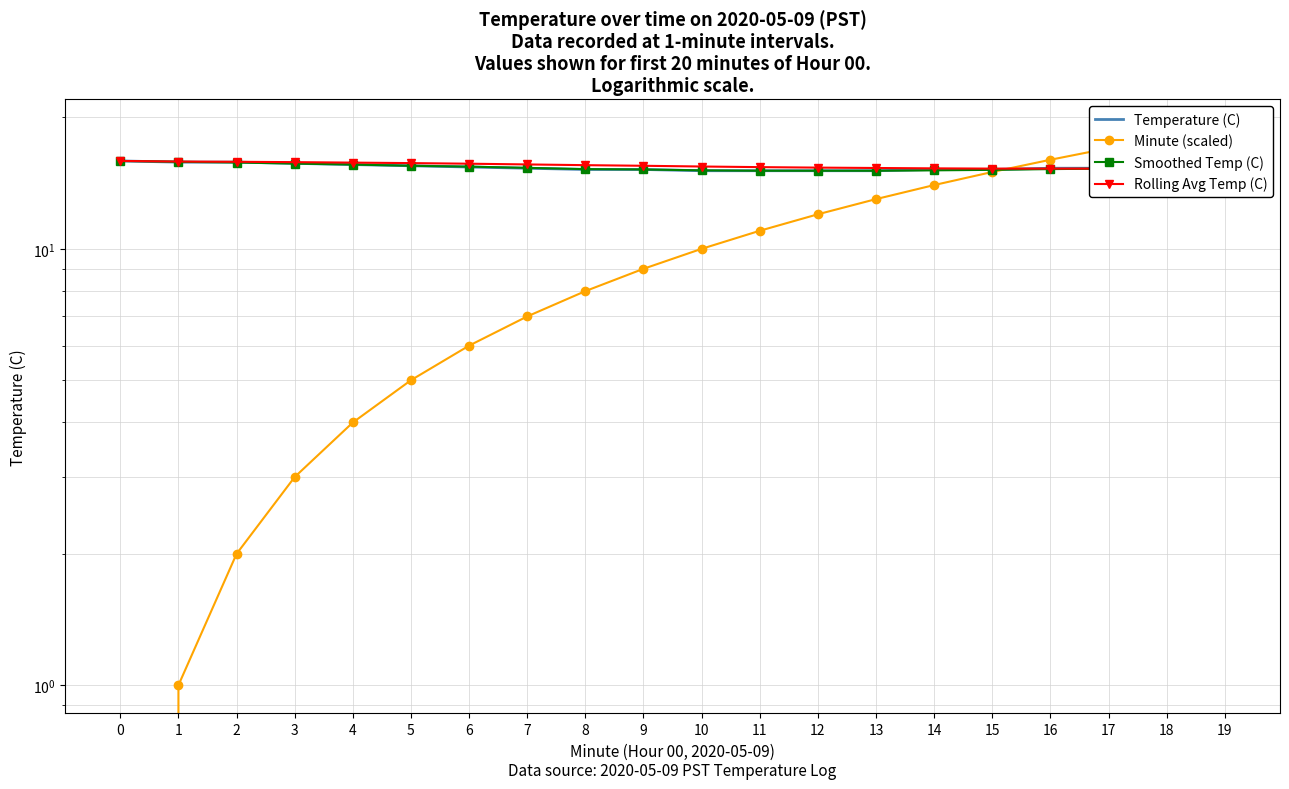

Count the Rolling Avg Temp (C) values in the range 15 to 16.

20